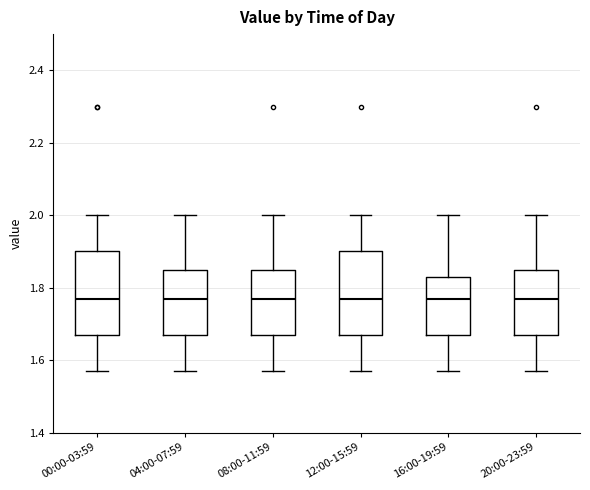

Reading left to right, read every box against the y-axis: the position of its median line, the range the box covers, and the ends of its whiskers. The values are not printed on the chart, so give them approximately, as read against the axis.

00:00-03:59: median 1.78, box 1.68 to 1.90, whiskers 1.58 to 2.00
04:00-07:59: median 1.78, box 1.68 to 1.84, whiskers 1.58 to 2.00
08:00-11:59: median 1.78, box 1.68 to 1.84, whiskers 1.58 to 2.00
12:00-15:59: median 1.78, box 1.68 to 1.90, whiskers 1.58 to 2.00
16:00-19:59: median 1.78, box 1.68 to 1.84, whiskers 1.58 to 2.00
20:00-23:59: median 1.78, box 1.68 to 1.84, whiskers 1.58 to 2.00